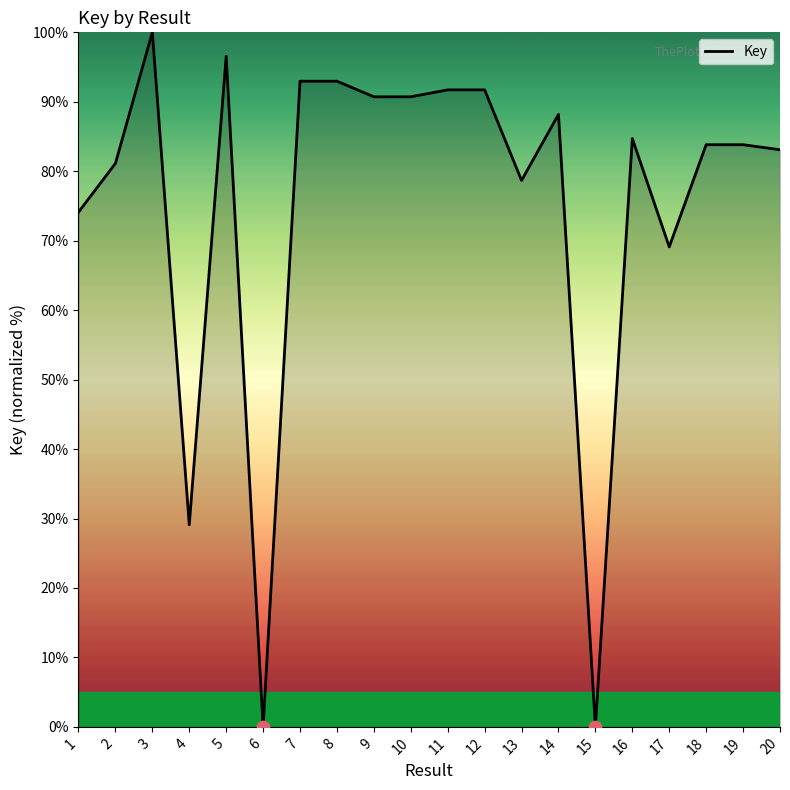

What is the change in value from 1 to 20?

+9.0